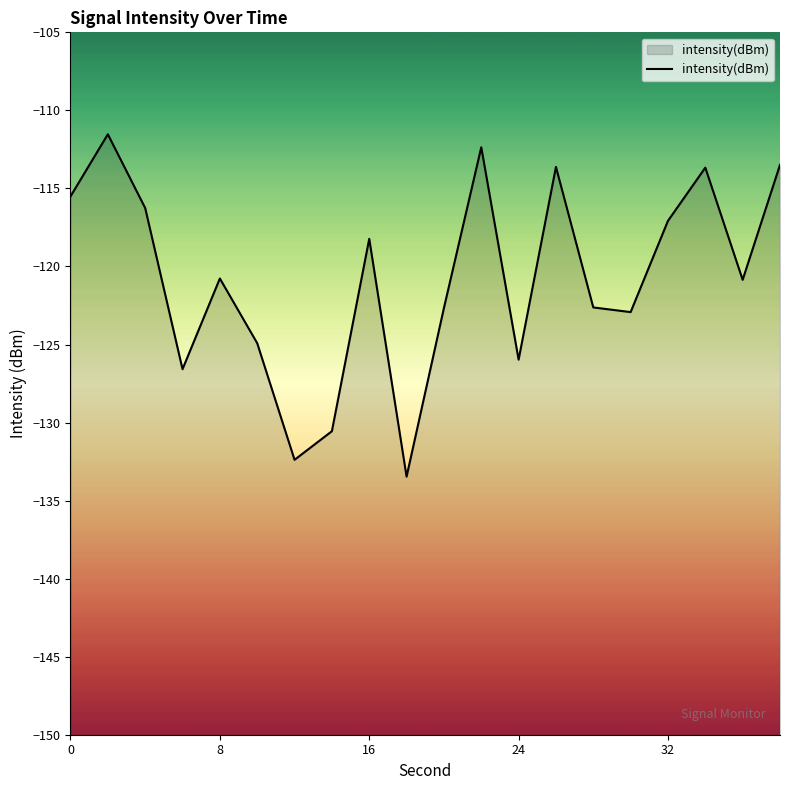

What is the difference between the maximum and minimum values?

21.9